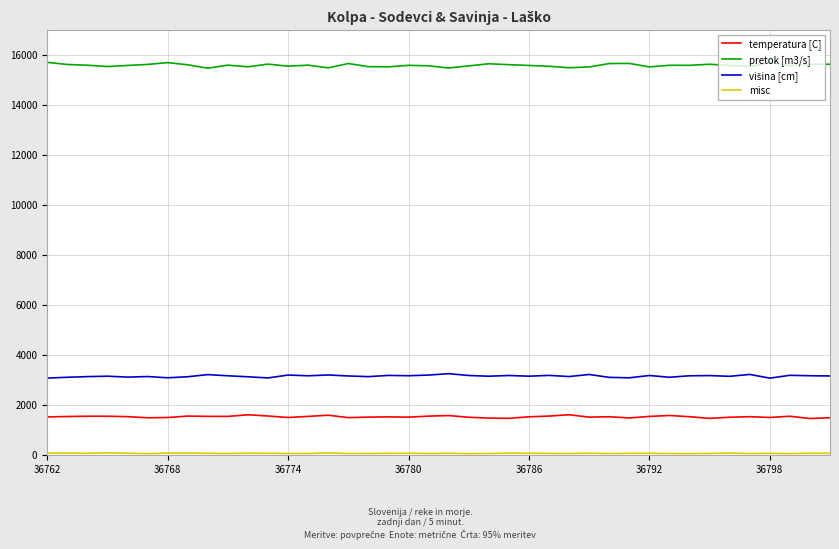

Which series has the largest total across all categories?

pretok [m3/s]